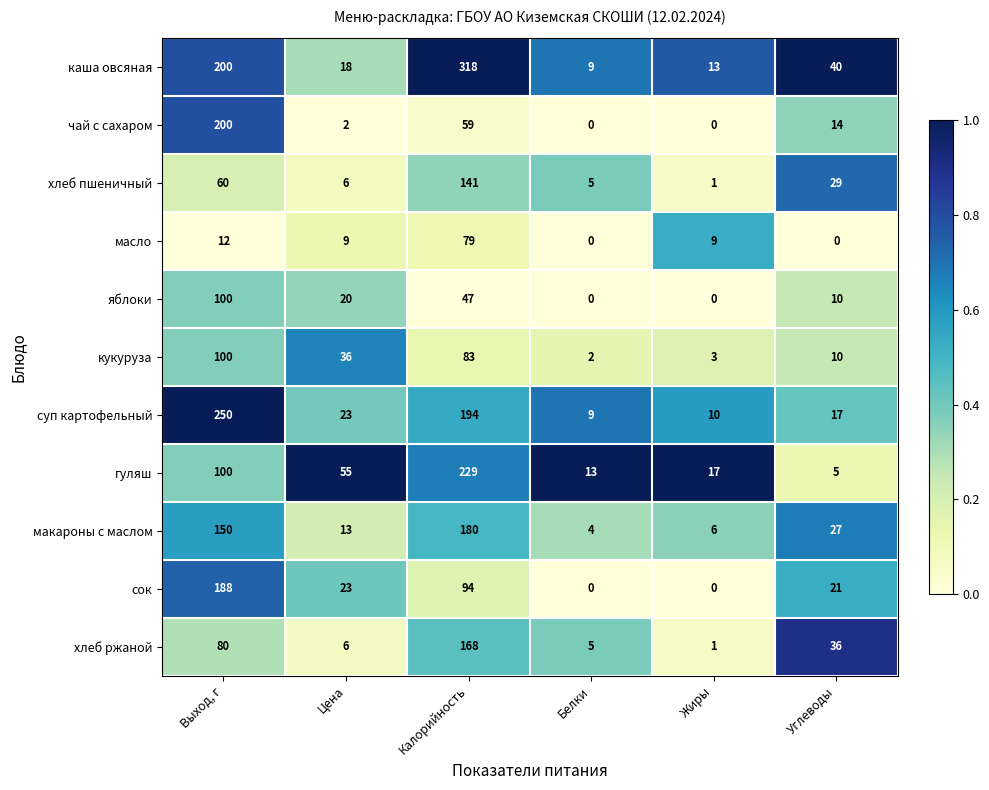

Which series has the widest spread of values?

каша овсяная